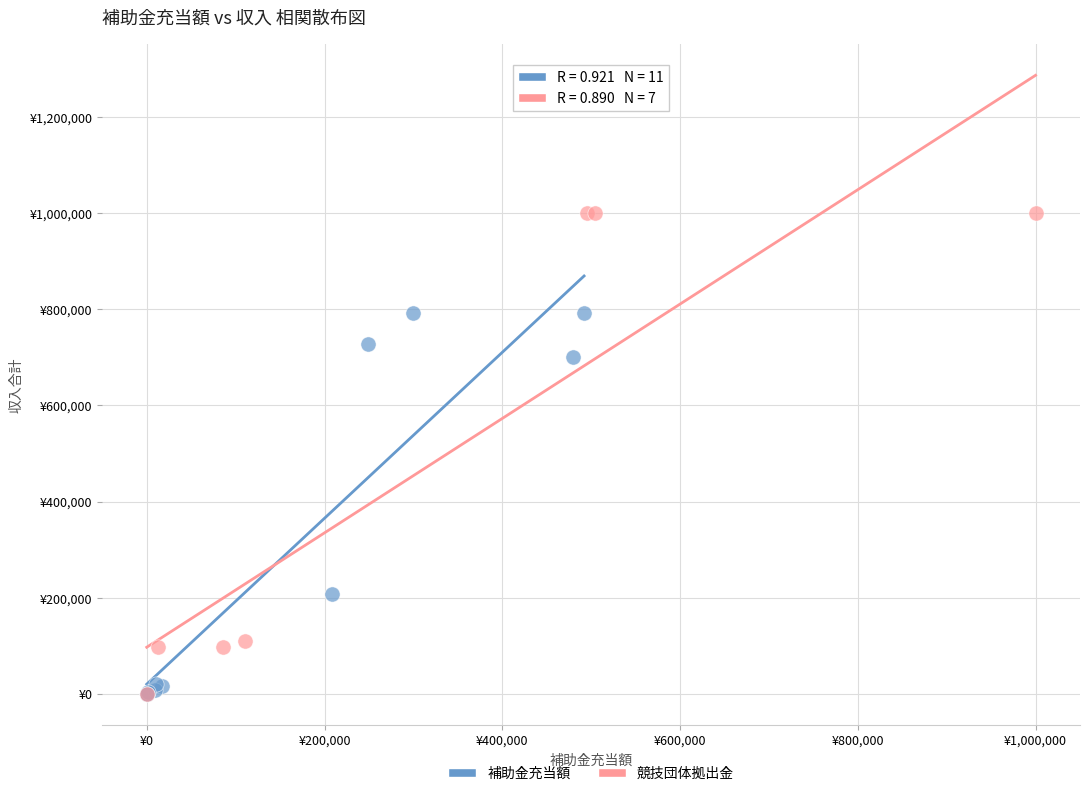

What are all the series names shown in the legend?

補助金充当額, 競技団体拠出金